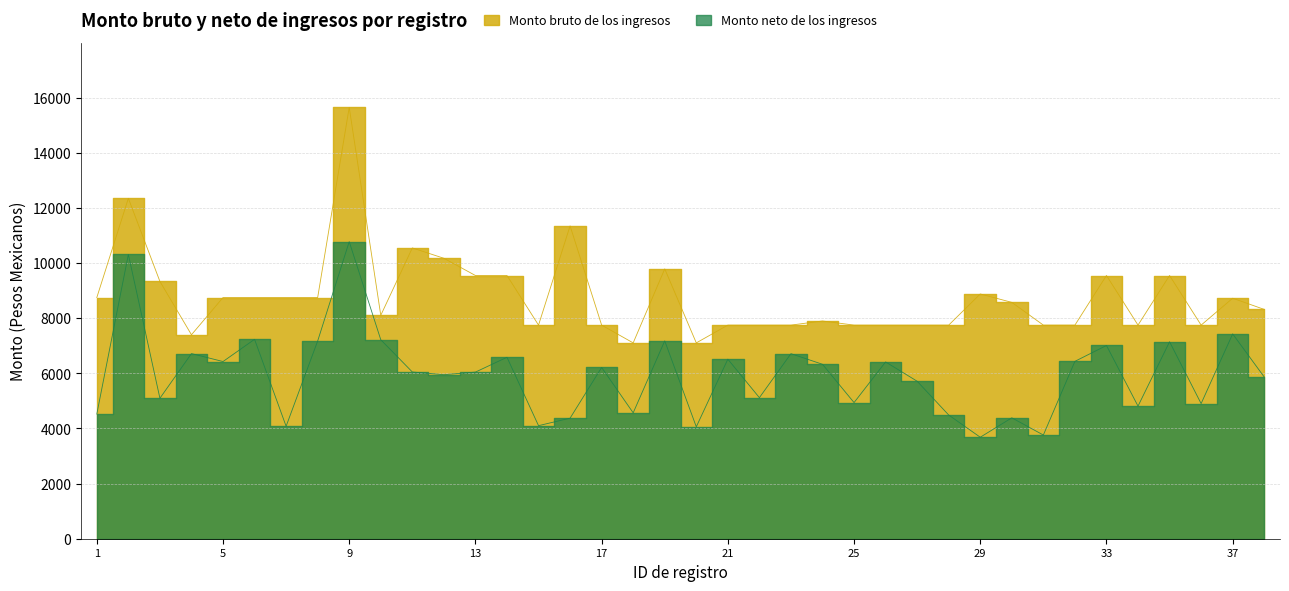

Reading left to right, extract all data points from this chart.

Monto bruto de los ingresos: 1=8750.0	2=12350.0	3=9335.0	4=7400.0	5=8750.0	6=8750.0	7=8750.0	8=8750.0	9=15650.0	10=8105.0	11=10550.0	12=10175.0	13=9550.0	14=9550.0	15=7750.0	16=11350.0	17=7750.0	18=7105.0	19=9790.0	20=7105.0	21=7750.0	22=7750.0	23=7750.0	24=7900.0	25=7750.0	26=7750.0	27=7750.0	28=7750.0	29=8880.0	30=8575.0	31=7750.0	32=7750.0	33=9550.0	34=7750.0	35=9550.0	36=7750.0	37=8725.0	38=8320.0
Monto neto de los ingresos: 1=4523.4	2=10314.2	3=5096.6	4=6717.2	5=6428.4	6=7234.4	7=4080.6	8=7173.6	9=10777.4	10=7219.8	11=6049.4	12=5950.4	13=6045.6	14=6582.6	15=4102.0	16=4373.8	17=6214.0	18=4567.2	19=7178.2	20=4061.0	21=6514.0	22=5117.8	23=6714.0	24=6329.0	25=4939.2	26=6414.0	27=5714.0	28=4488.0	29=3682.2	30=4386.4	31=3761.8	32=6435.6	33=7011.0	34=4810.8	35=7145.8	36=4902.4	37=7431.2	38=5867.2